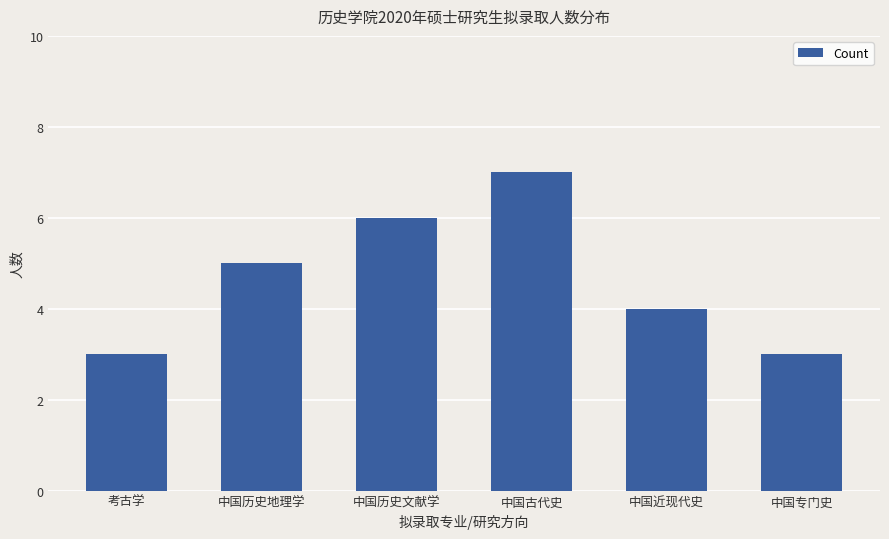

Is it true that the value at 中国历史地理学 is 3?

False